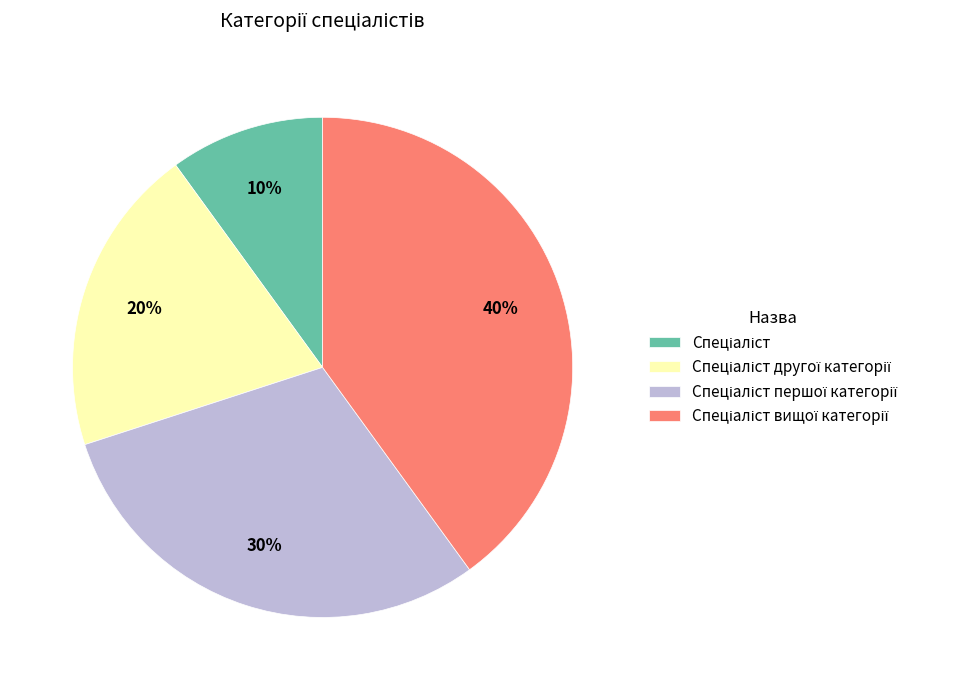

Is there a majority slice in this chart?

No